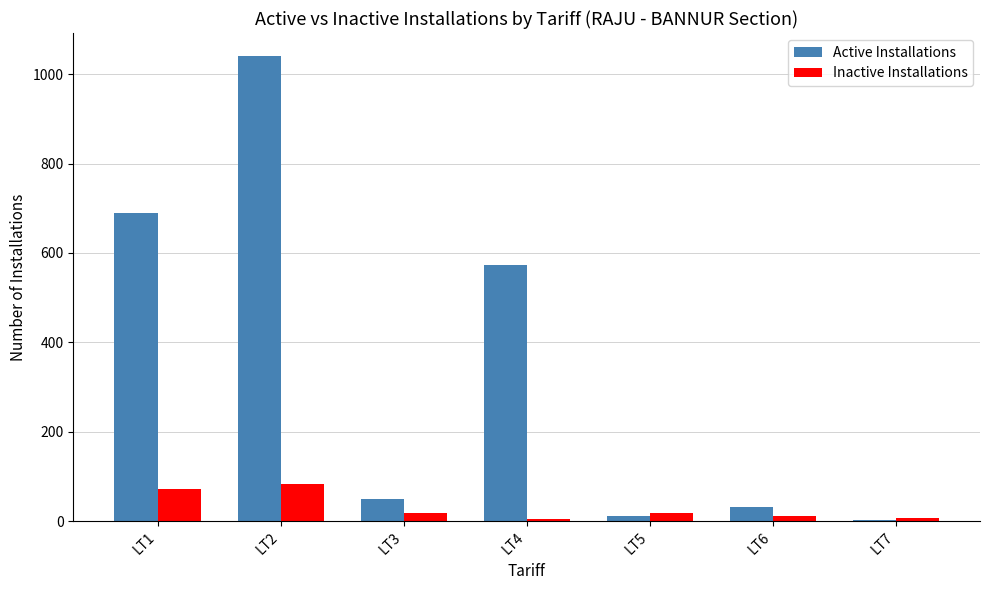

Which series changed the most between LT4 and LT6?

Active Installations